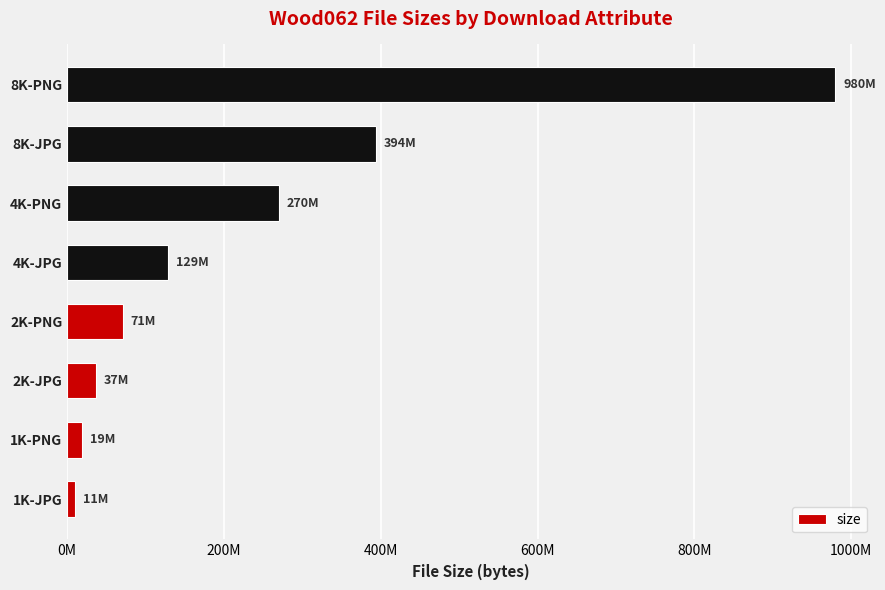

List the labels in order of value, largest first.

8K-PNG, 8K-JPG, 4K-PNG, 4K-JPG, 2K-PNG, 2K-JPG, 1K-PNG, 1K-JPG